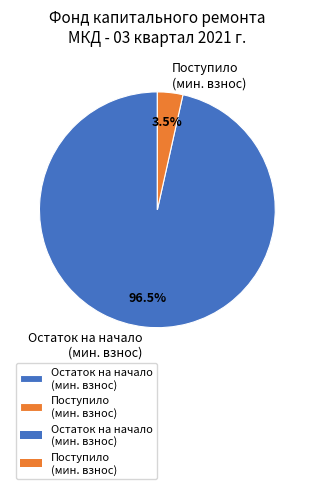

Which category has the biggest portion of the pie?

Остаток на начало (мин. взнос)